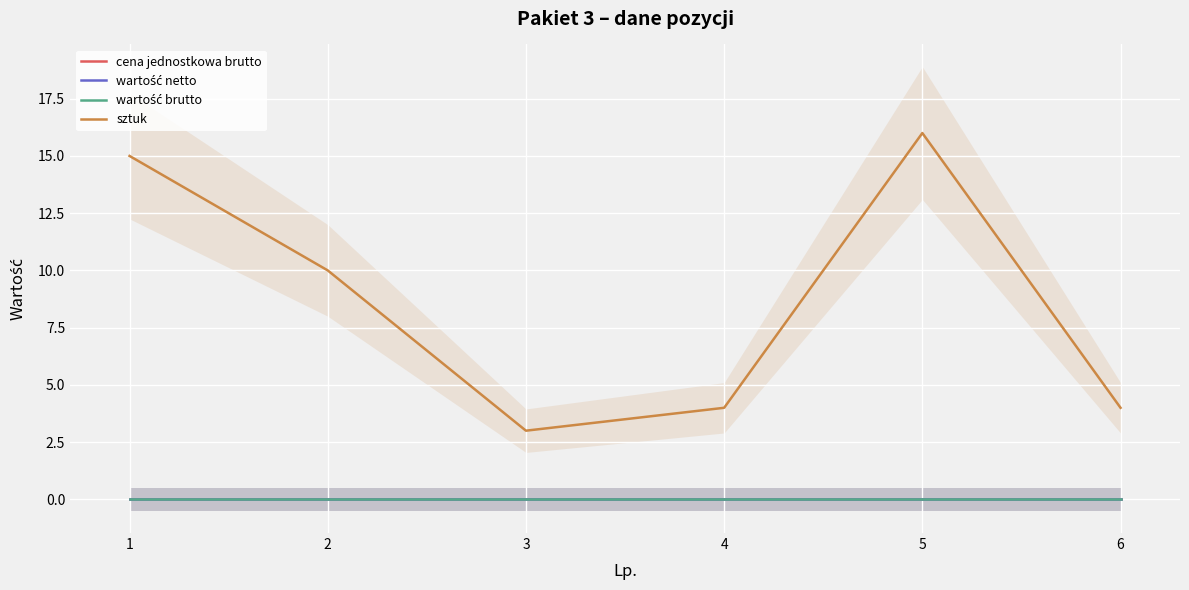

At which label is wartość brutto closest to 0?

1